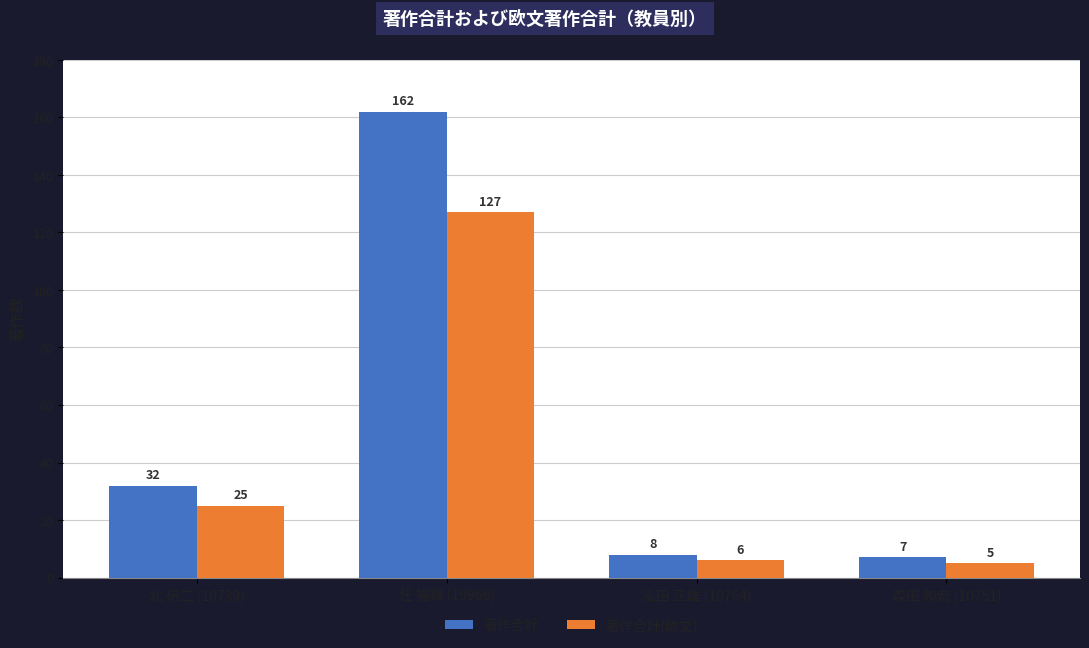

Is it true that 著作合計(欧文) equals 84 at 任 福継 (19966)?

False